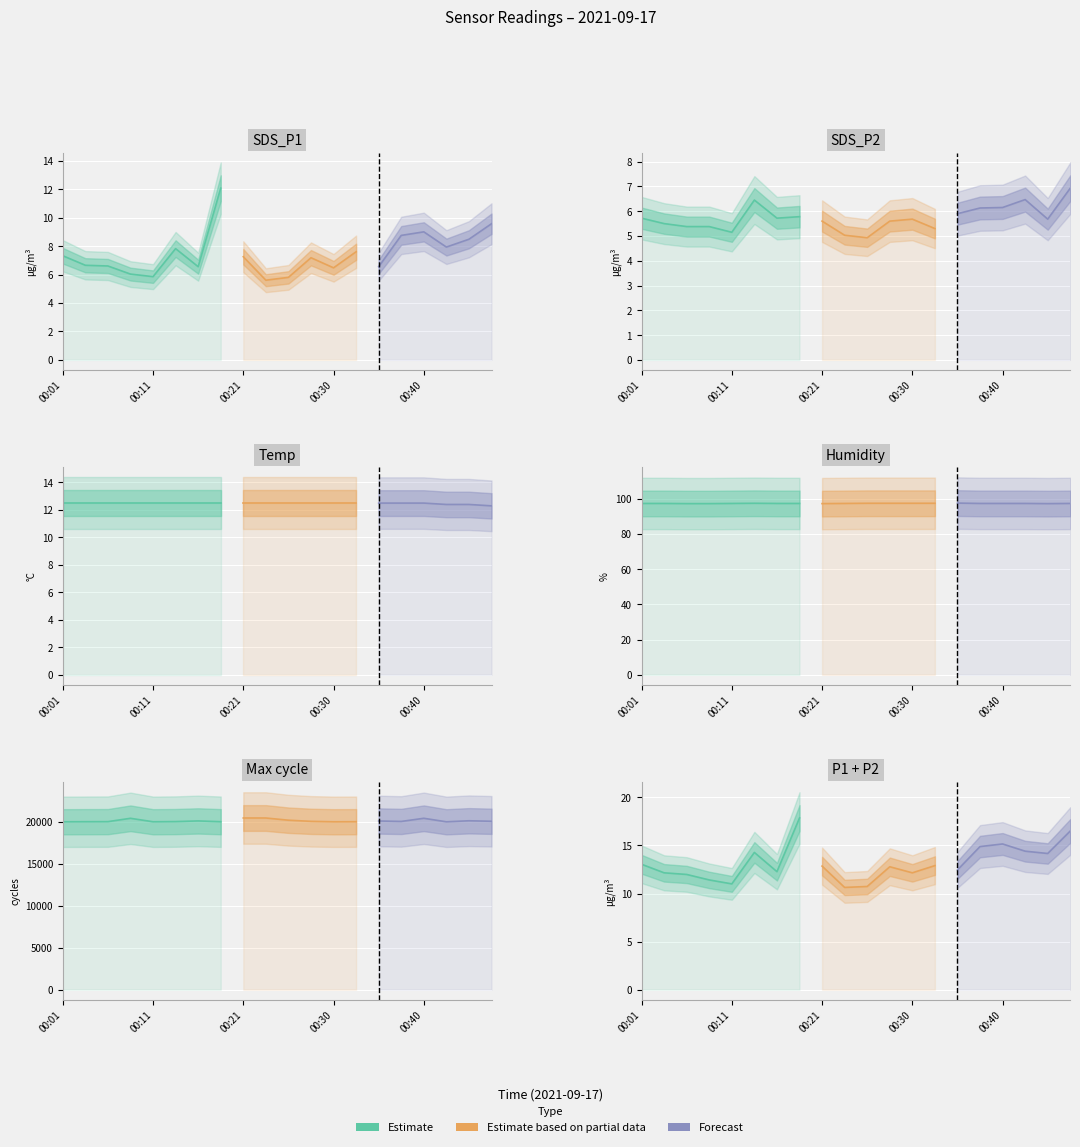

What is the difference between the second highest and second lowest values in the SDS_P1 series?

3.8